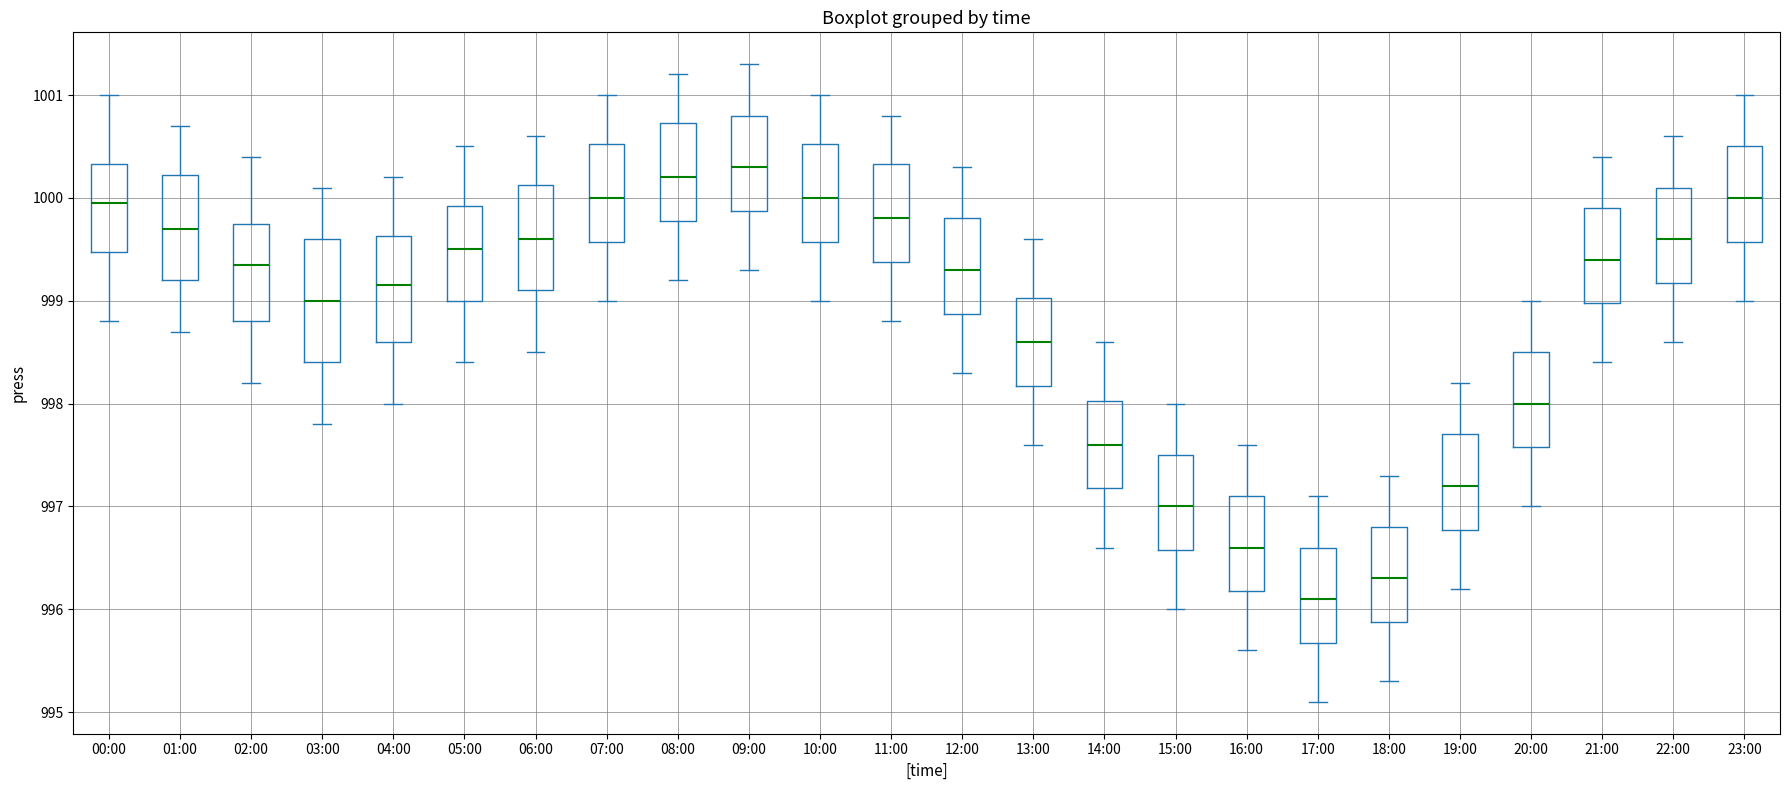

Comparing the boxes themselves (not the whiskers), which one is the tallest?

03:00